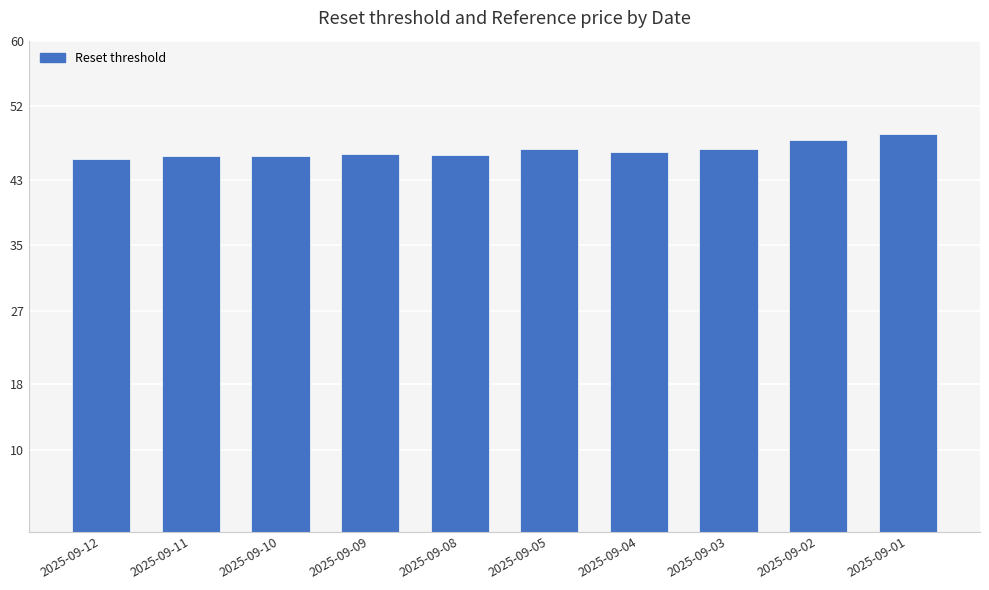

What is the change in value from 2025-09-12 to 2025-09-11?

+0.4